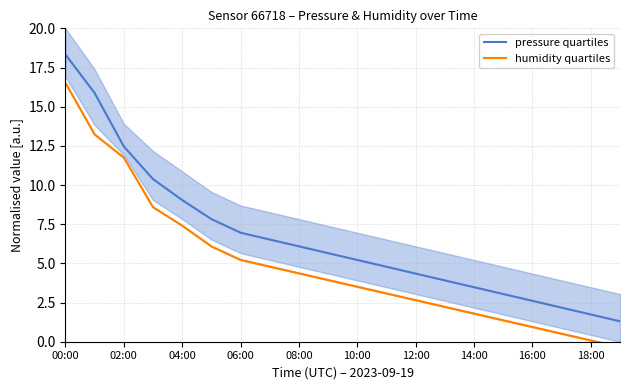

Does the chart display data point markers on the line(s)?

No